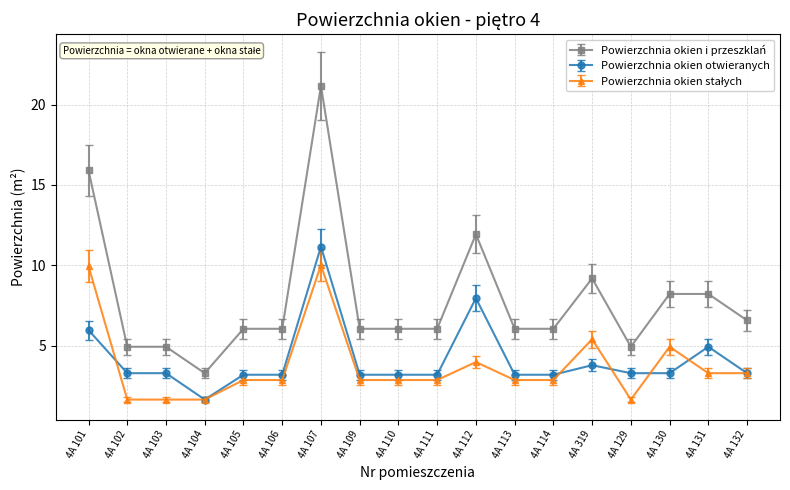

What is the maximum value for Powierzchnia okien i przeszklań?

21.2